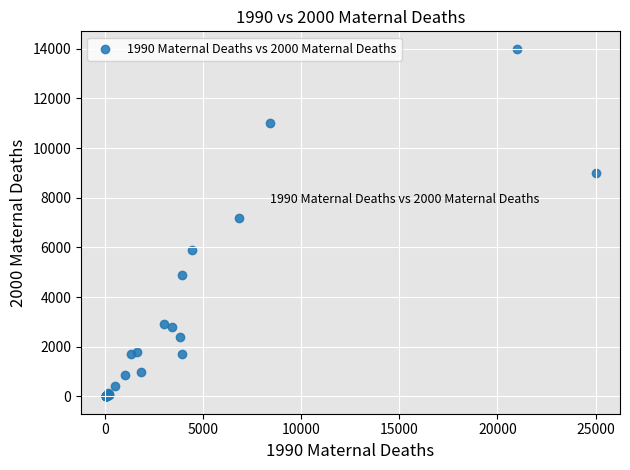

What Y value in the scatter plot is closest to 7001?

7200